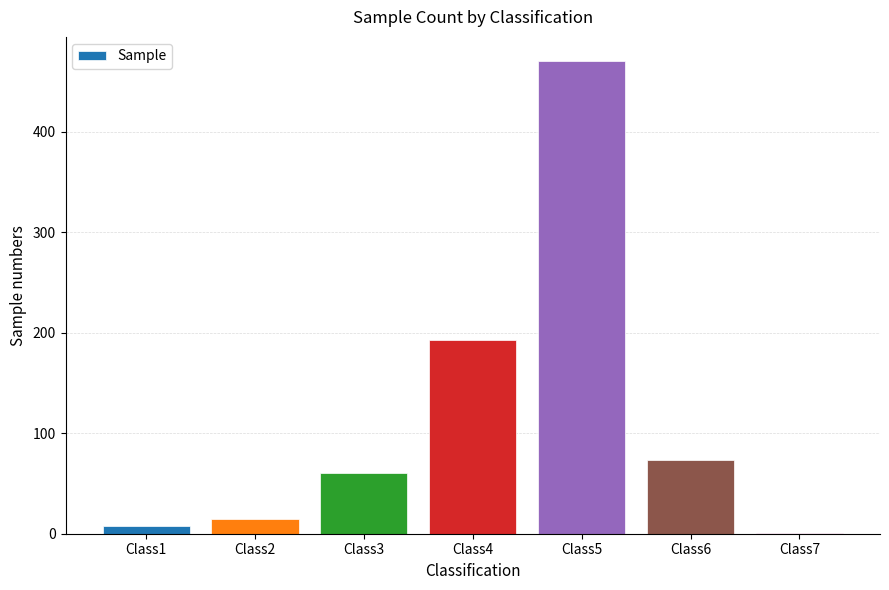

At which category does the chart reach its peak across all series?

Class5